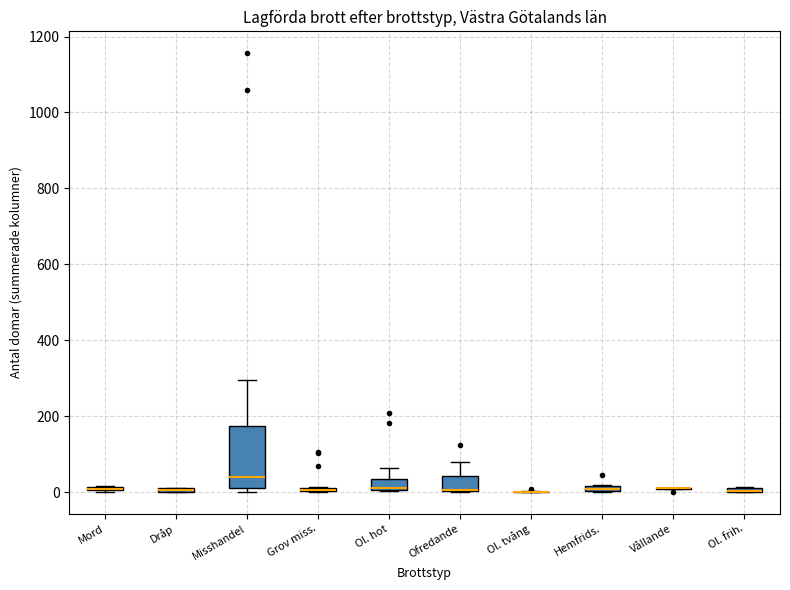

Where is the upper edge of the box for Ol. hot on the y-axis? The values are not printed on the chart, so give them approximately, as read against the axis.

40